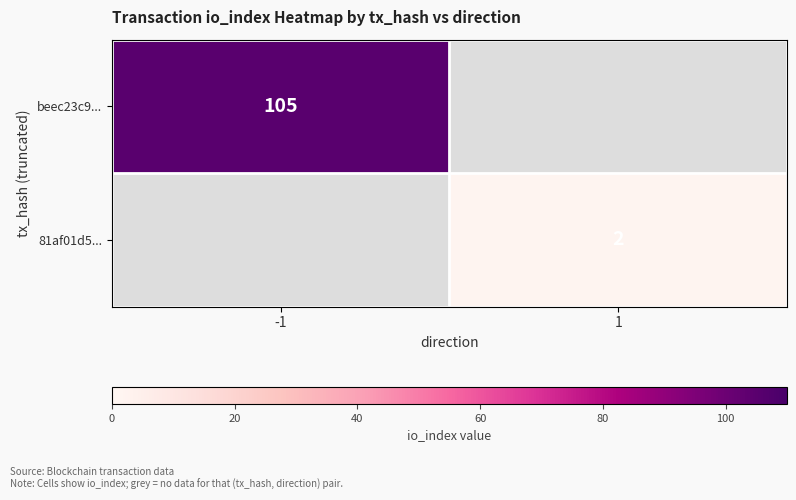

Is it true that 81af01d5... equals 2 at 1?

True